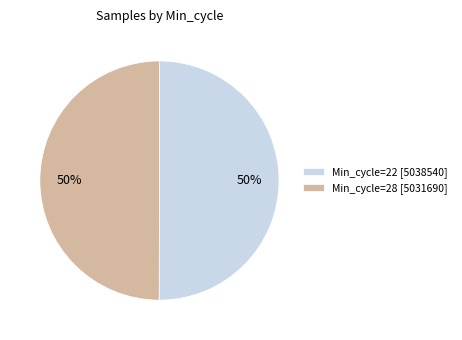

How many segments does this pie chart have?

2